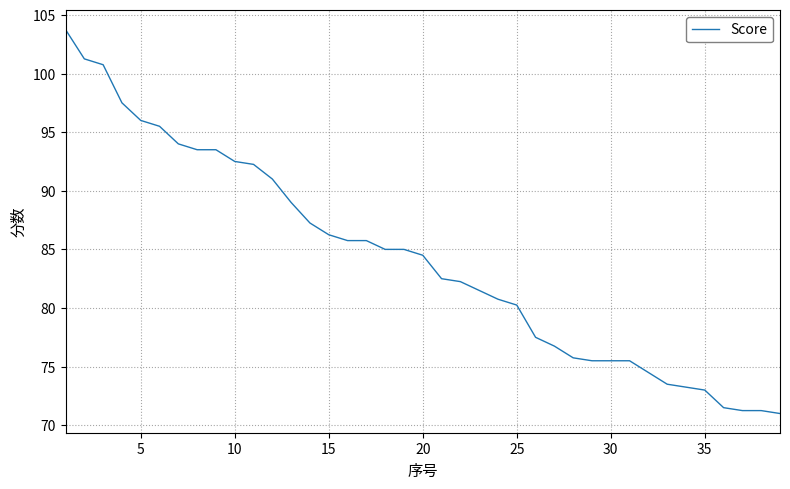

What is the greatest value displayed?

103.8